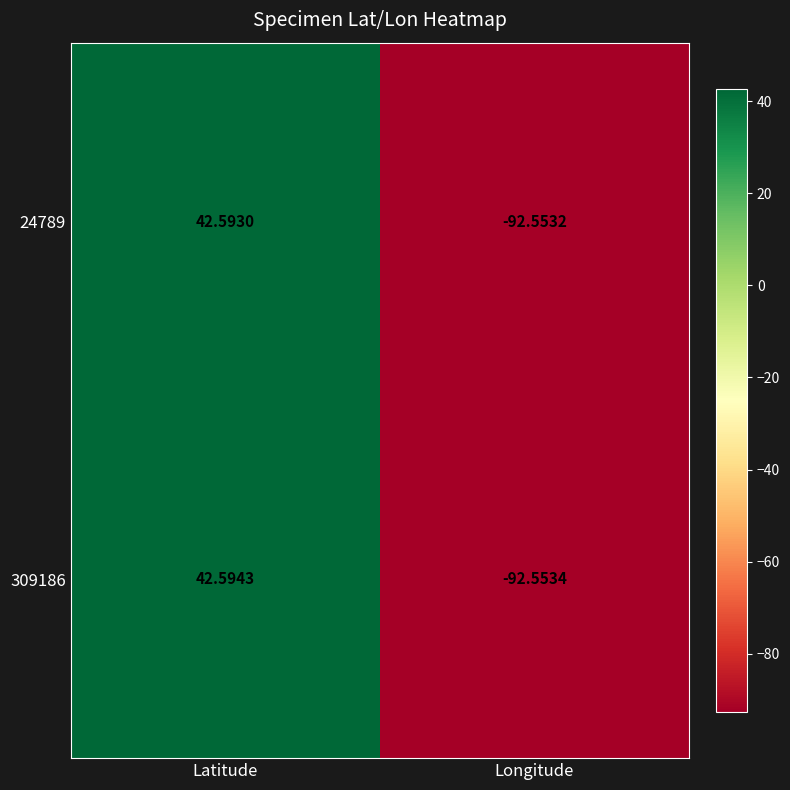

Rank the categories by 309186 value from lowest to highest.

Longitude, Latitude